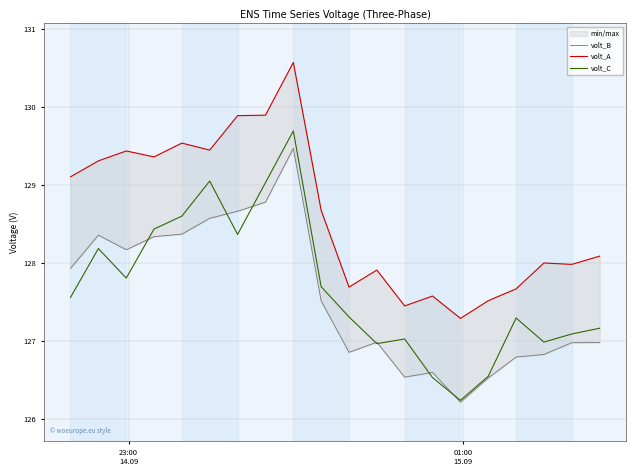

True or false: volt_C has a value of 84.4 at 8.

False